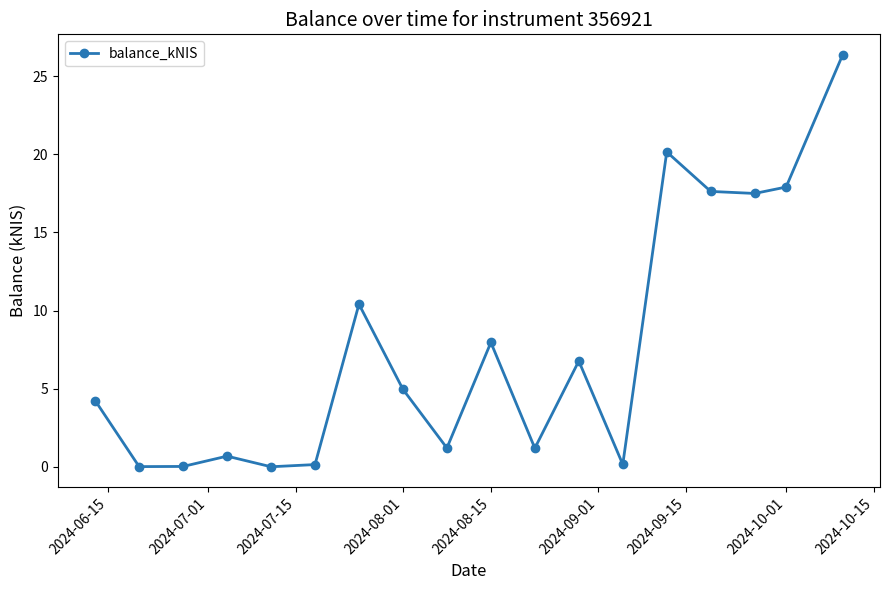

How many values are below 4?

8